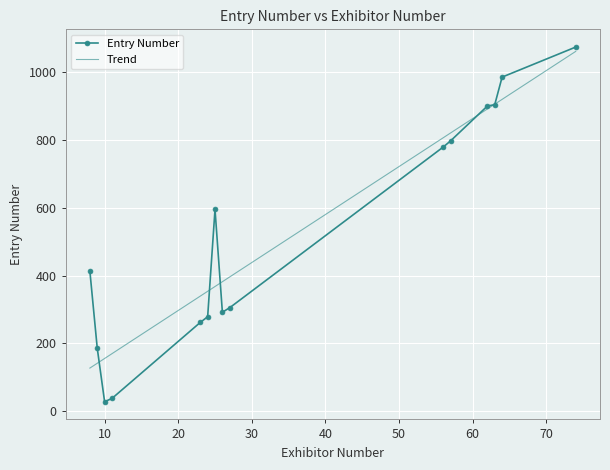

Which series has the largest range (max minus min)?

Entry Number